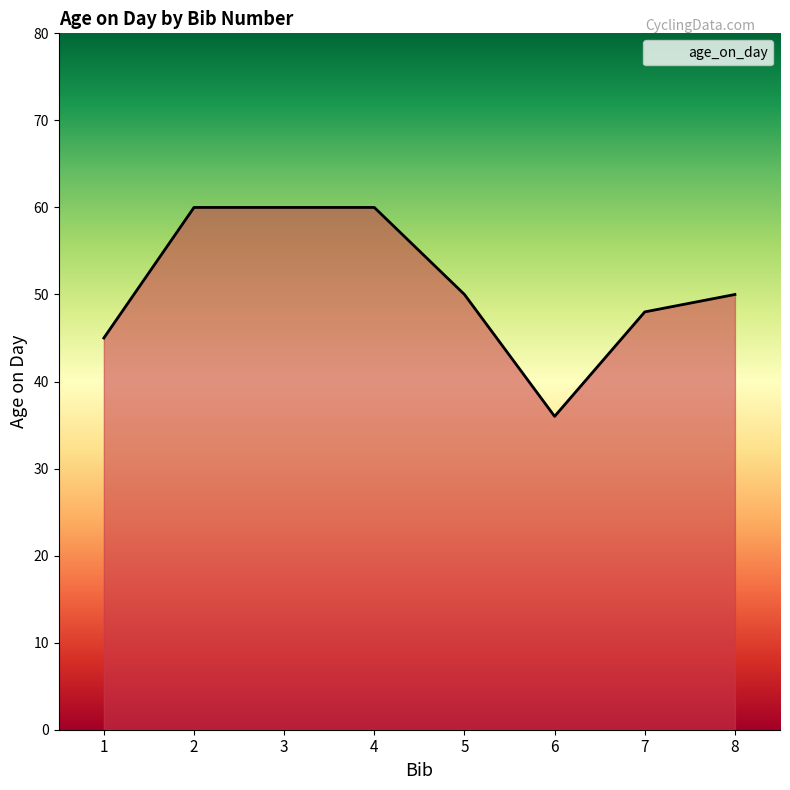

What is the sum of all values?

409